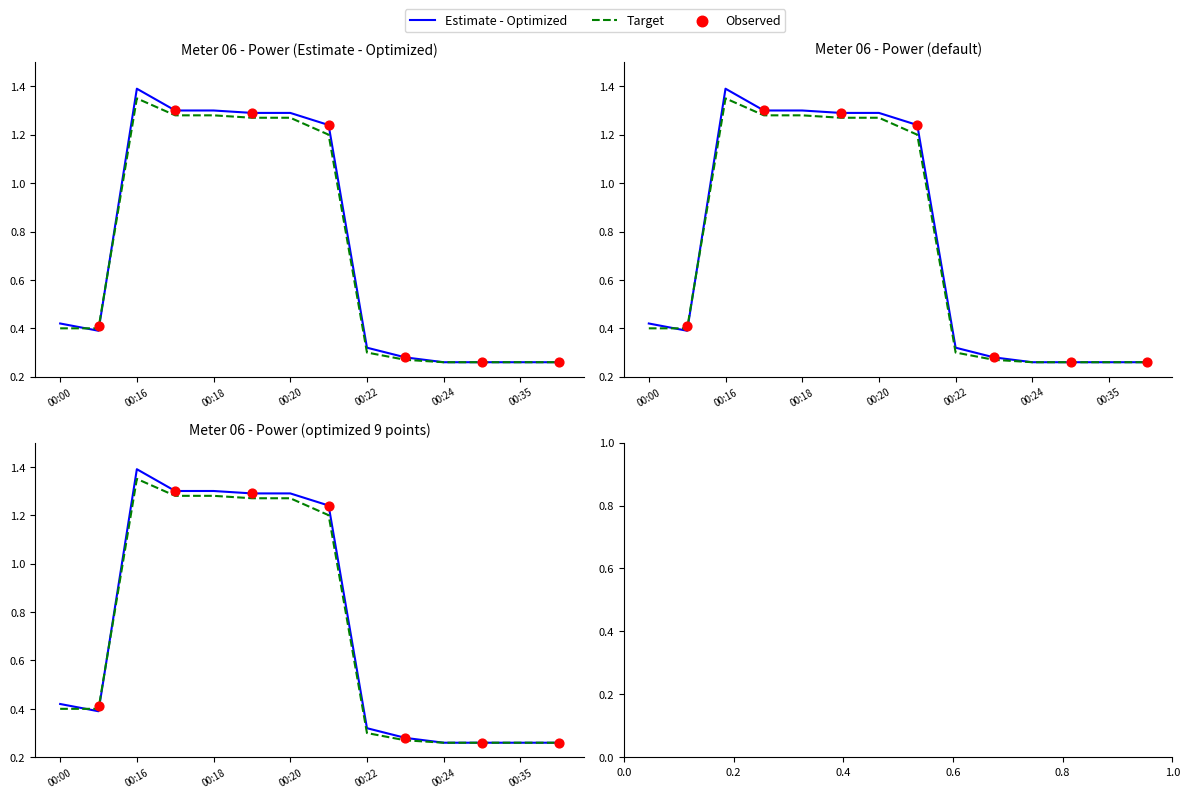

At how many categories does at least one series exceed 1?

6